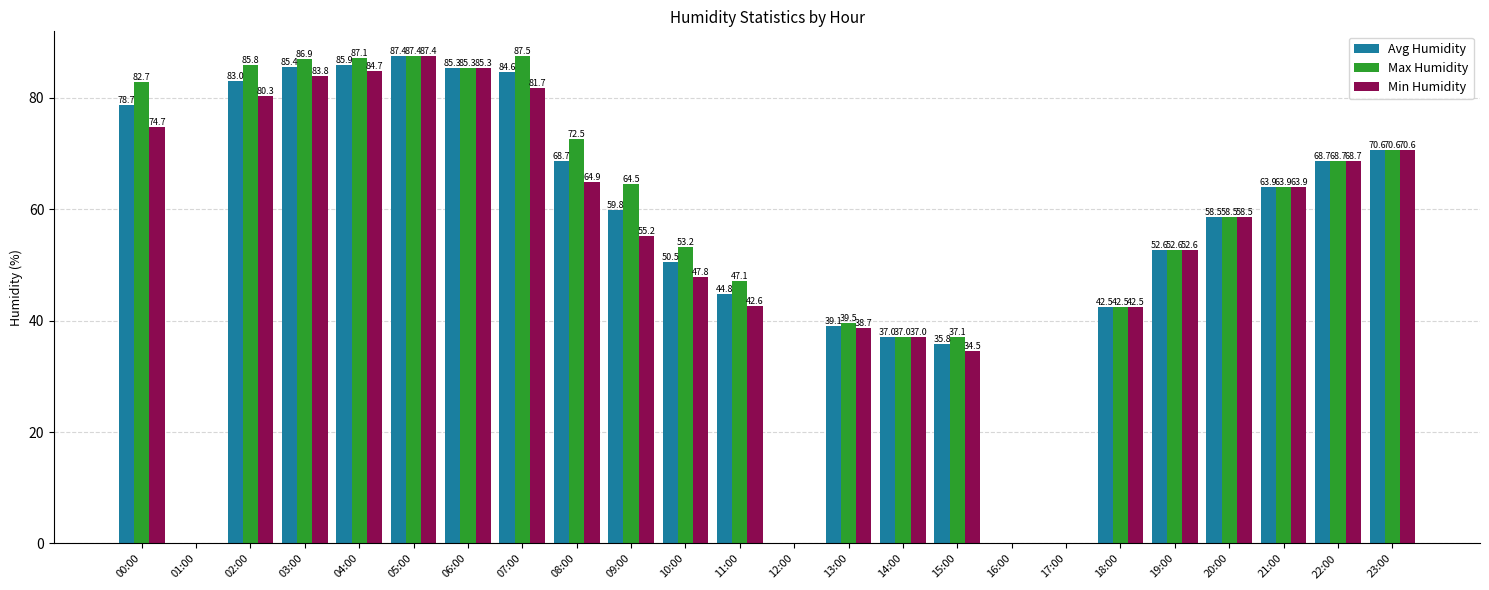

Count the number of categories in the chart.

24